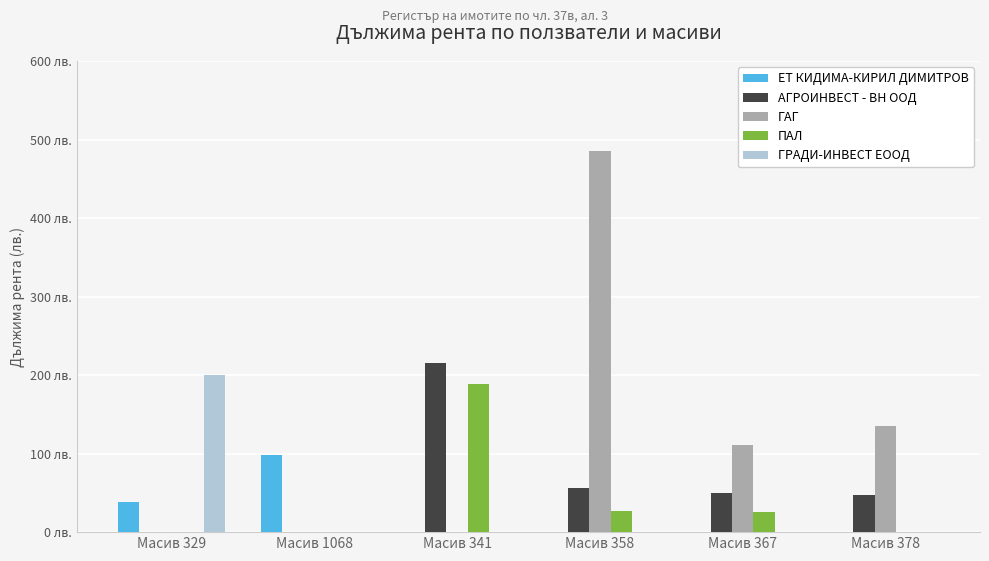

What are all the series names shown in the legend?

ЕТ КИДИМА-КИРИЛ ДИМИТРОВ, АГРОИНВЕСТ - ВН ООД, ГАГ, ПАЛ, ГРАДИ-ИНВЕСТ ЕООД